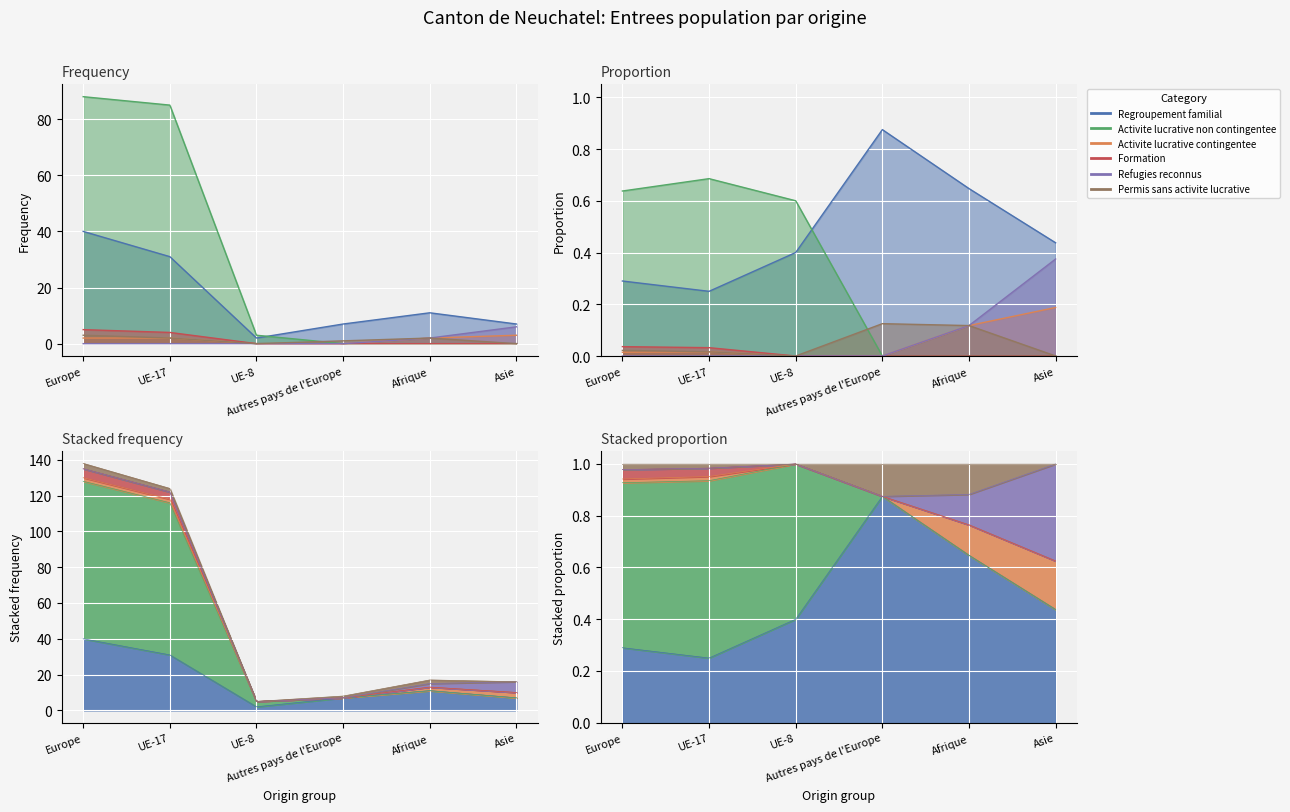

The value of Formation at Europe is 8. True or false?

False